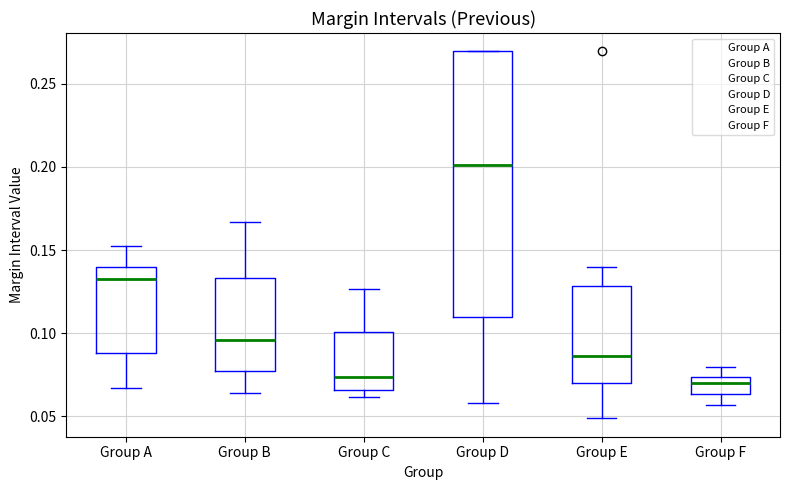

Reading left to right, transcribe this box plot: for each box, give where its median line is, the range the box spans, and where its two whiskers end, as read against the y-axis. The values are not printed on the chart, so give them approximately, as read against the axis.

Group A: median 0.130, box 0.090 to 0.140, whiskers 0.065 to 0.155
Group B: median 0.095, box 0.075 to 0.135, whiskers 0.065 to 0.165
Group C: median 0.075, box 0.065 to 0.100, whiskers 0.060 to 0.125
Group D: median 0.200, box 0.110 to 0.270, whiskers 0.060 to 0.270
Group E: median 0.085, box 0.070 to 0.130, whiskers 0.050 to 0.140
Group F: median 0.070, box 0.065 to 0.075, whiskers 0.055 to 0.080